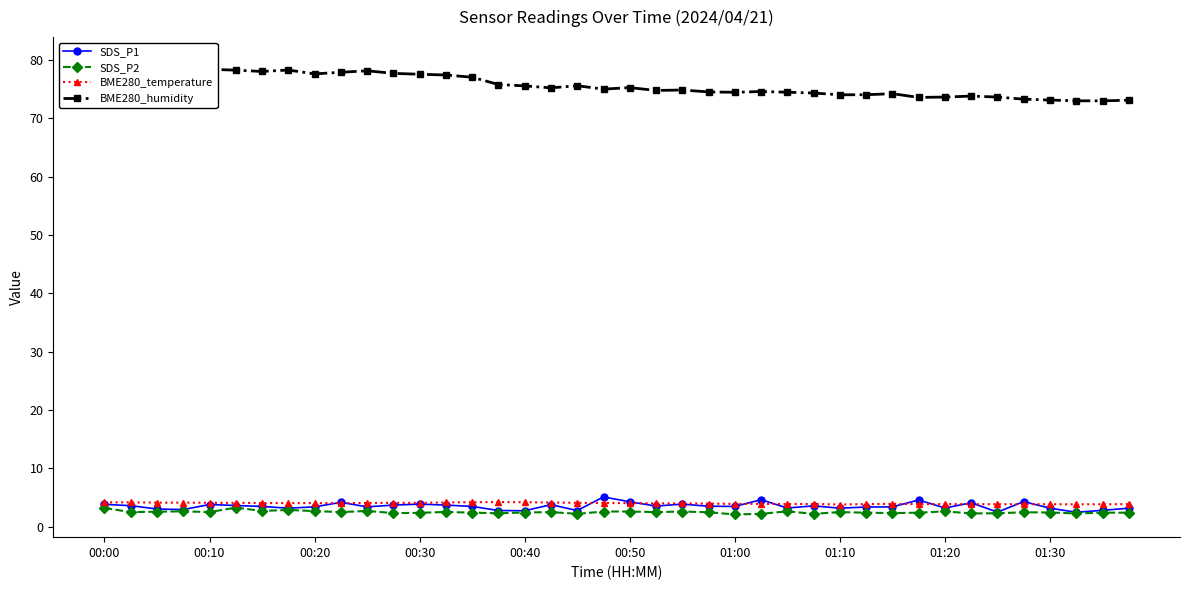

How many data points does each series have?

40